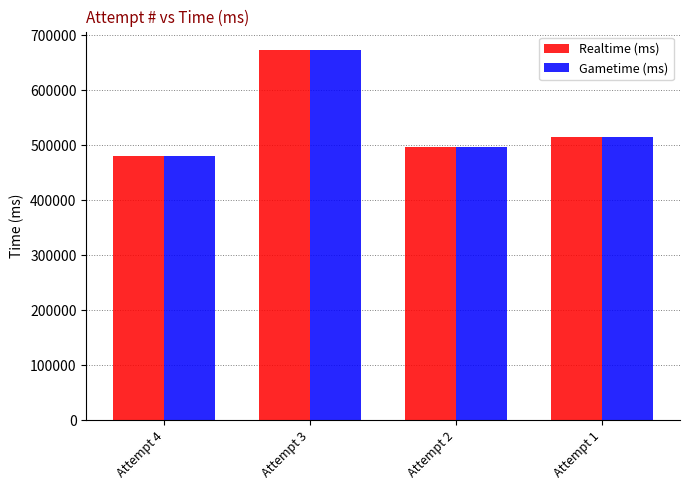

Rank the categories by Realtime (ms) value from lowest to highest.

Attempt 4, Attempt 2, Attempt 1, Attempt 3